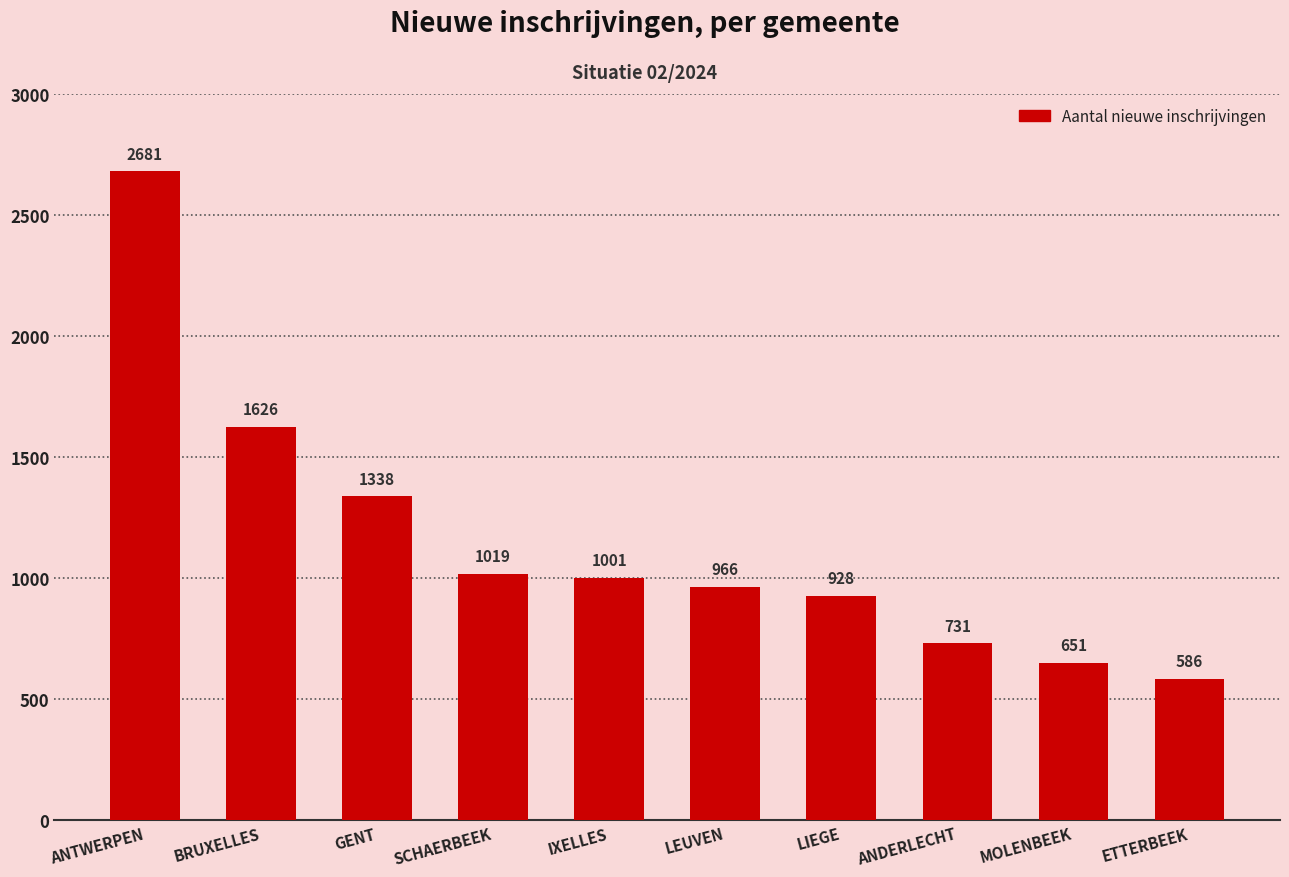

What is the difference between the maximum and second lowest values?

2030